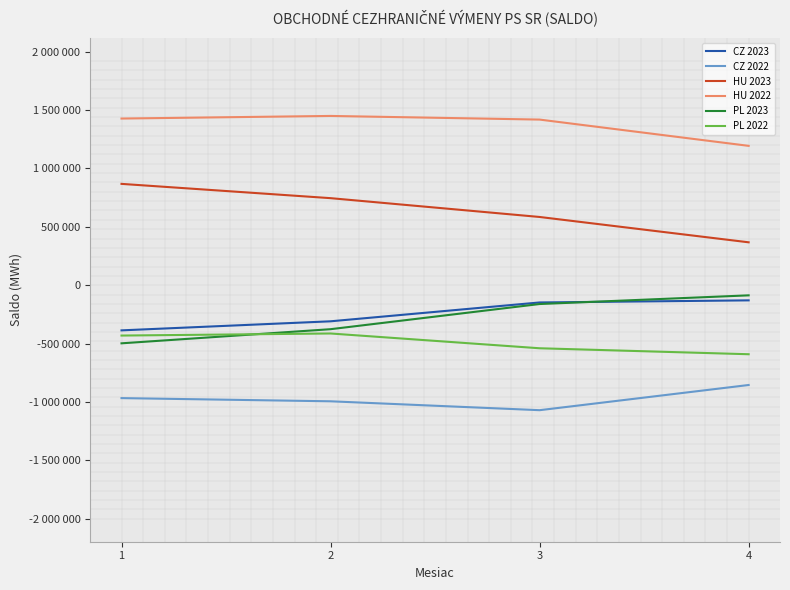

Between 4 and 3, which is larger?

4